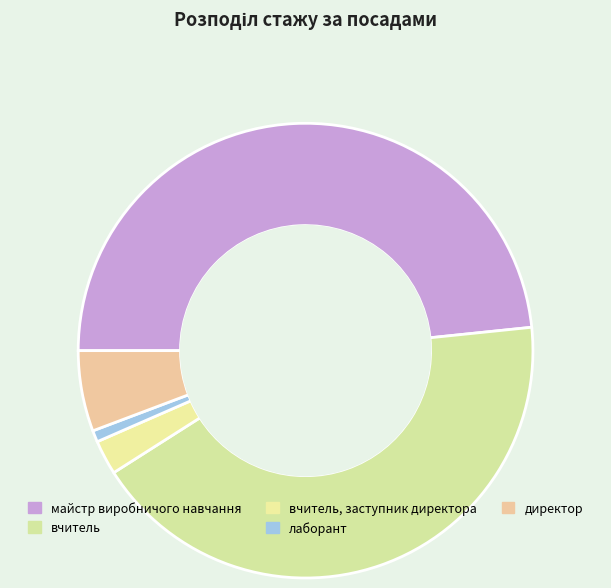

Is вчитель the majority of the pie?

No